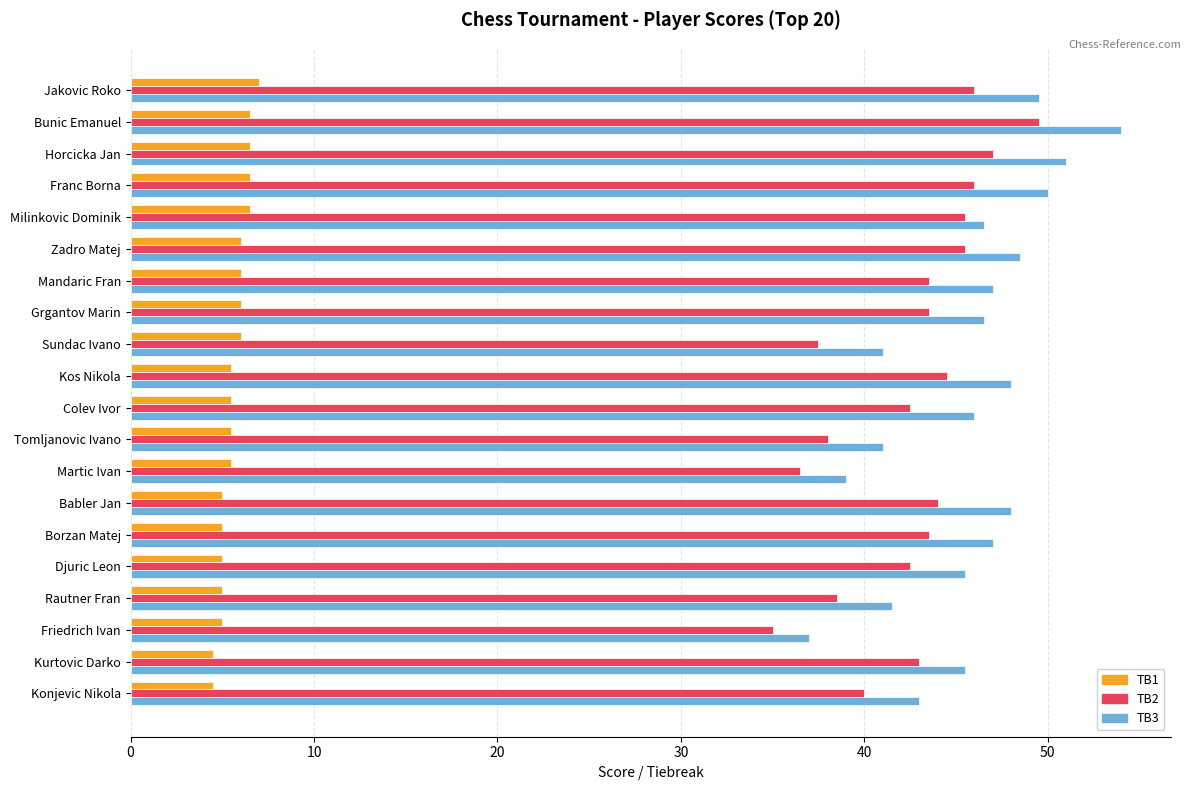

What is the sum of all TB1 values?

113.0